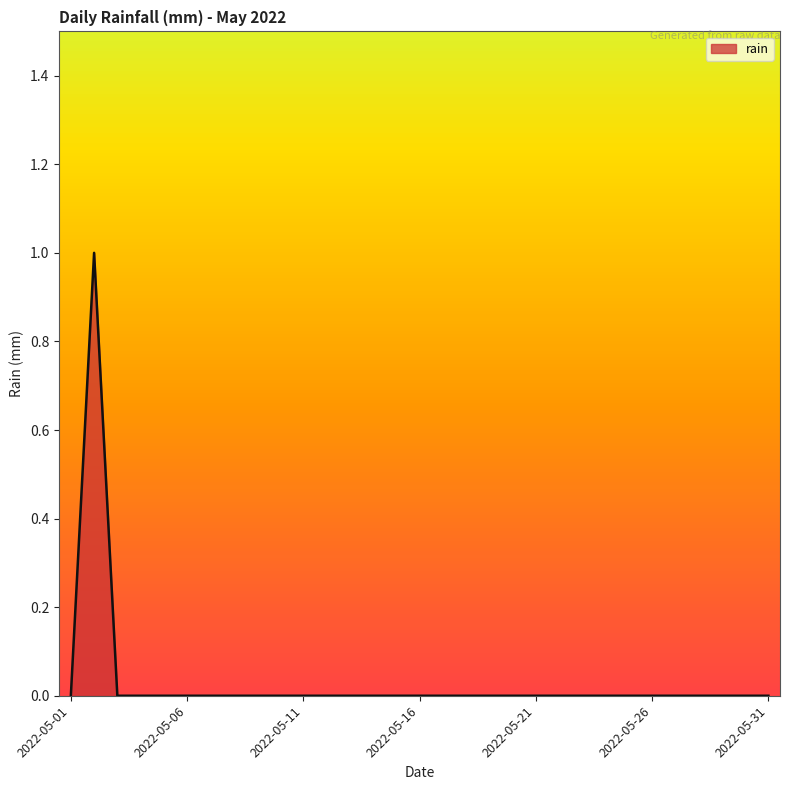

Does the chart display data point markers on the line(s)?

No